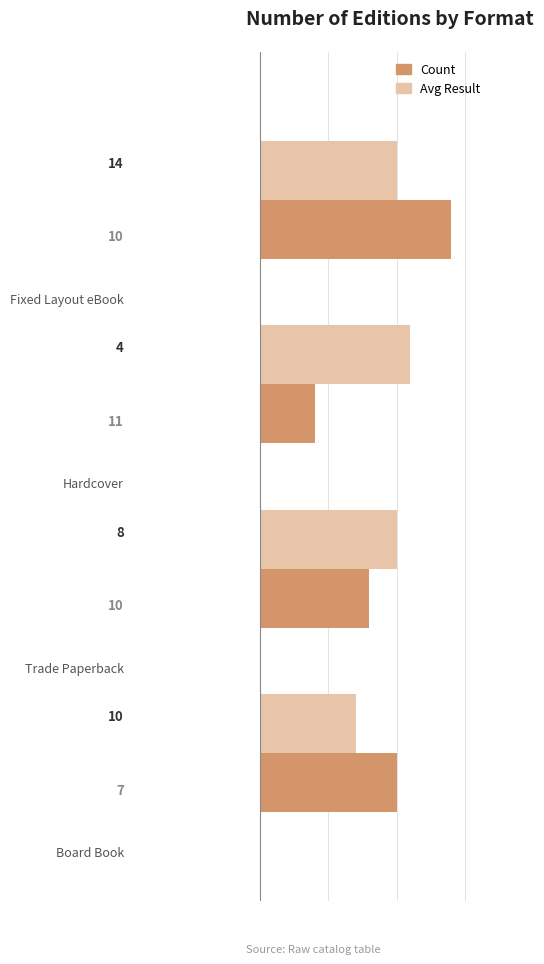

What is the value of the Avg Result bar at the 1st from the left?

7